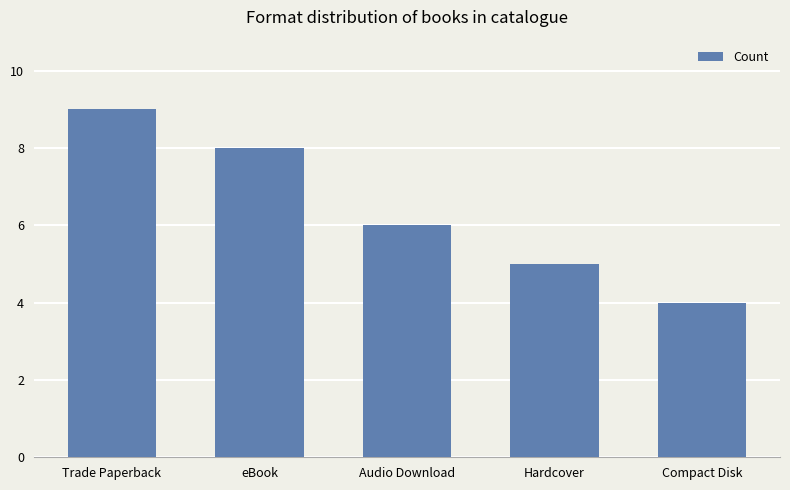

What is the value of the 3rd bar from the left?

6